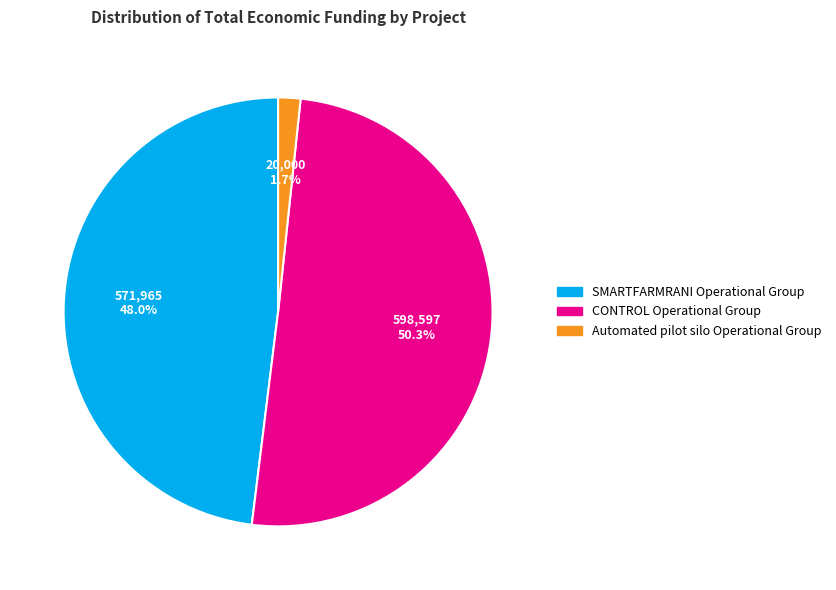

To the nearest percent, what is the average slice percentage?

33%